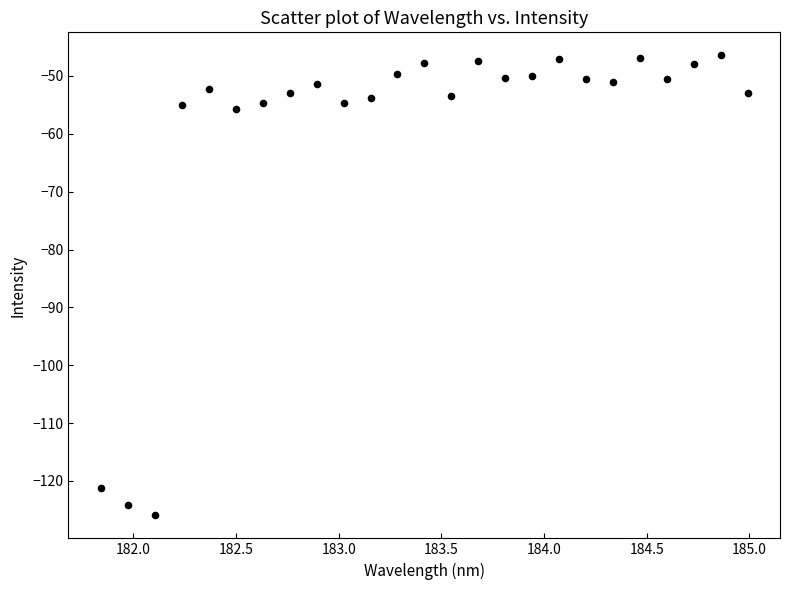

What is the range of X values (max minus min)?

3.1